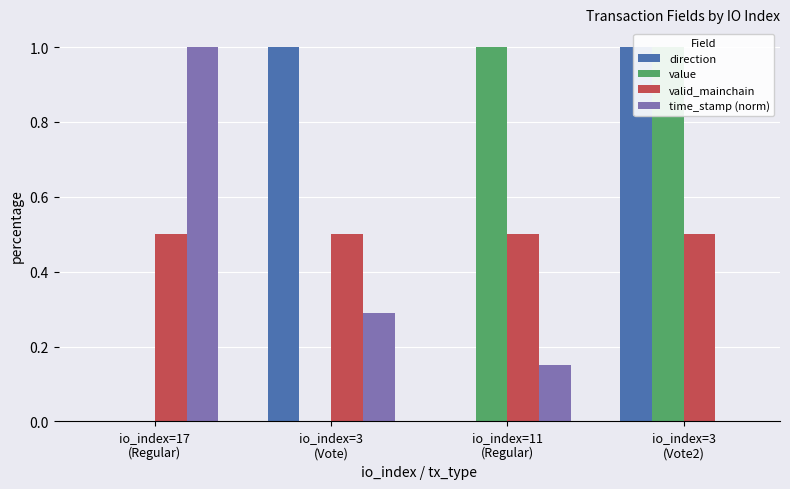

True or false: direction has a value of 0.0 at io_index=17
(Regular).

True